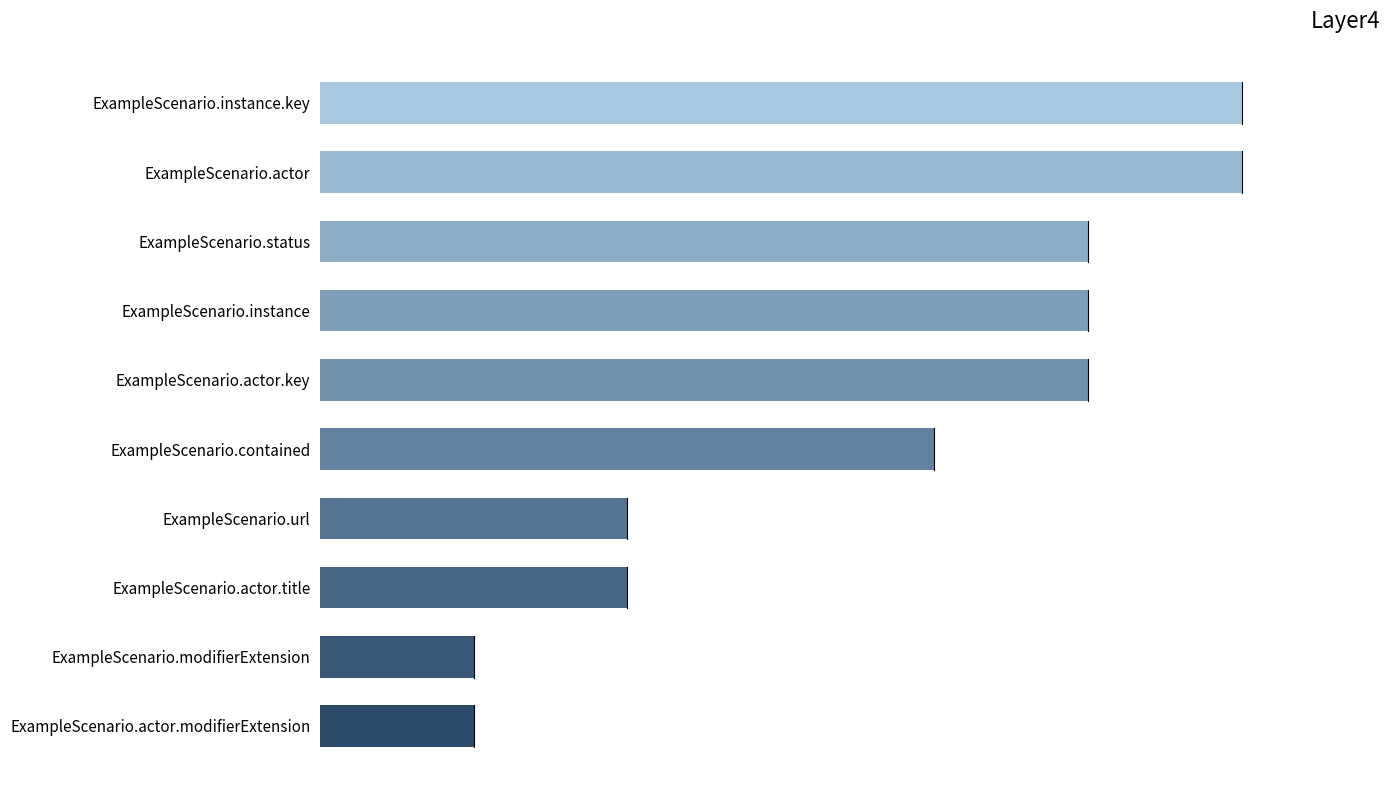

What is the smallest value displayed?

1